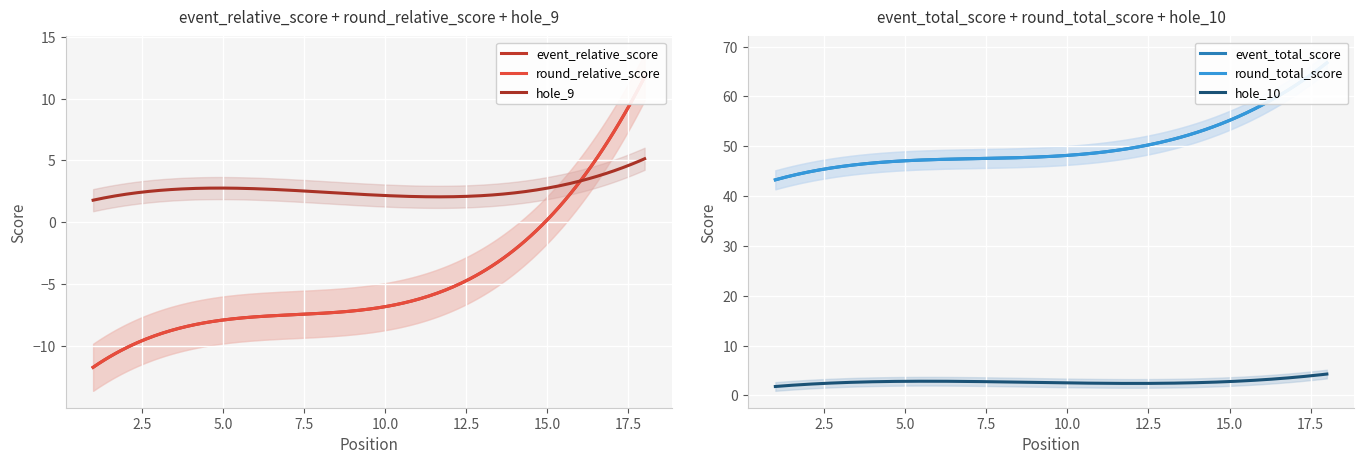

What is the minimum value for hole_9?

1.8